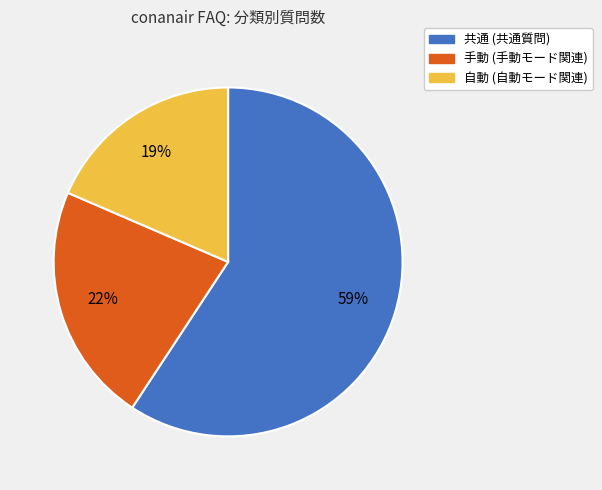

To the nearest percent, what is the combined percentage of 手動 and 共通?

81%